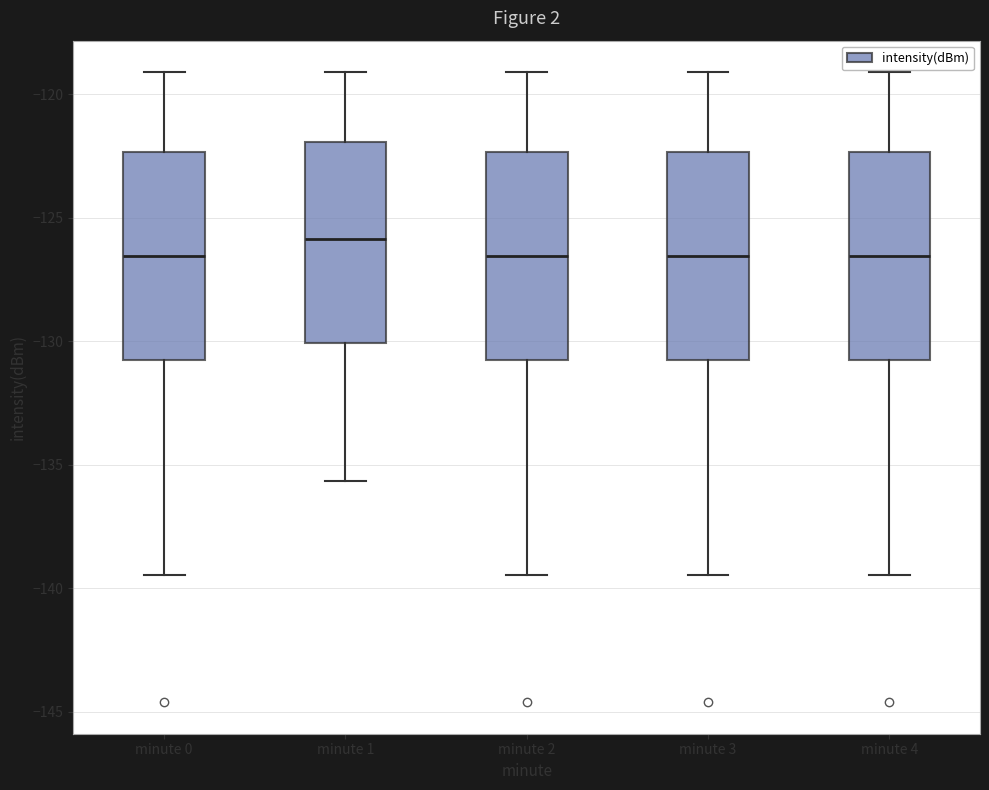

Which box's median line is the highest?

minute 1